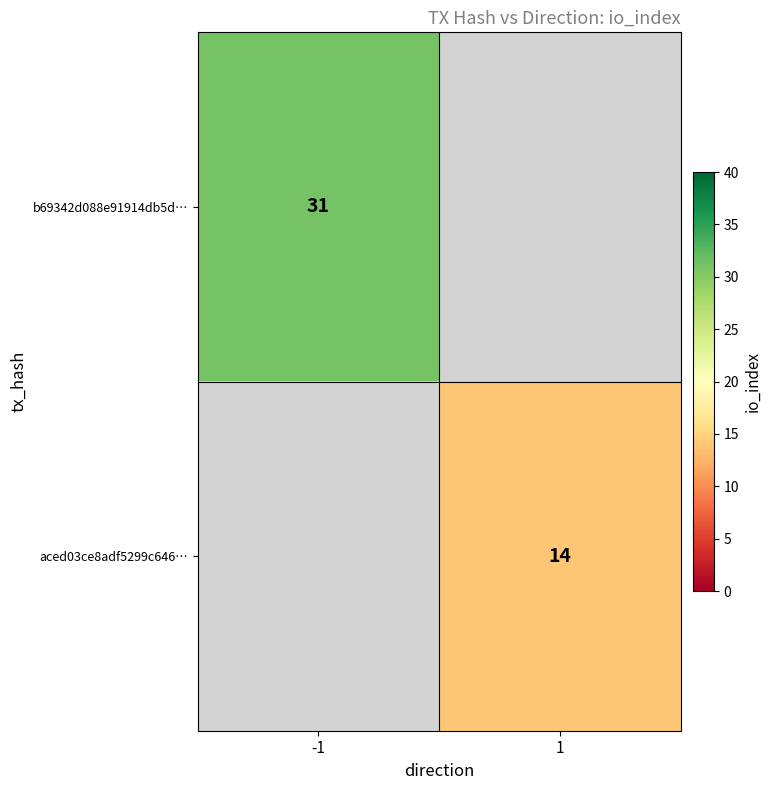

Between 1 and -1, which is larger?

-1